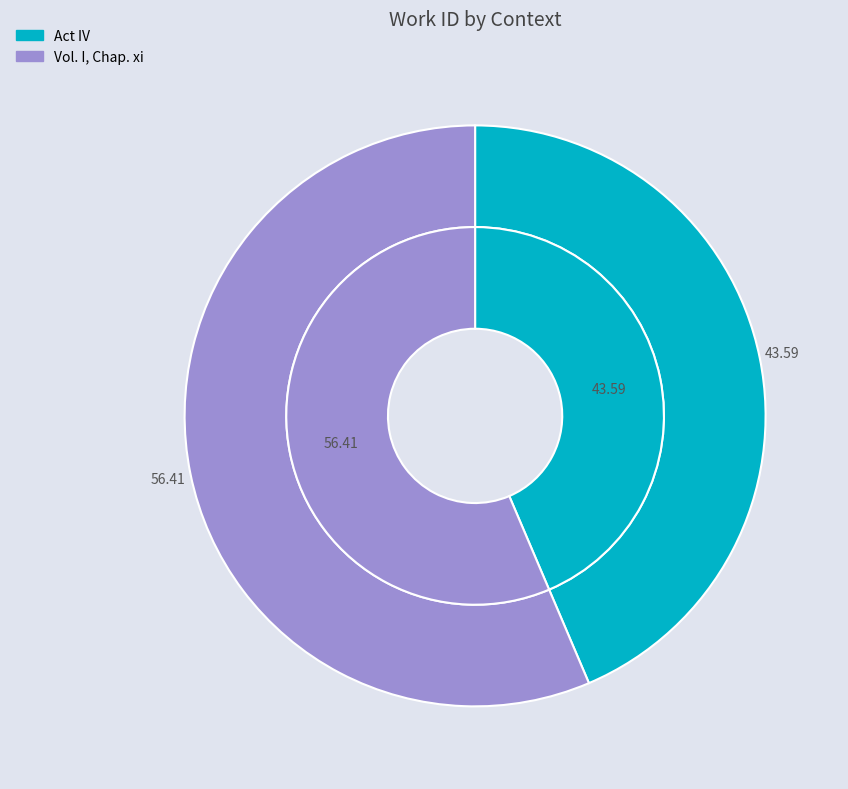

Which category has the smallest portion of the pie?

Act IV